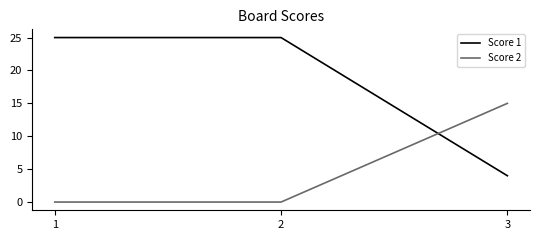

True or false: Score 1 has a value of 25 at 2.

True